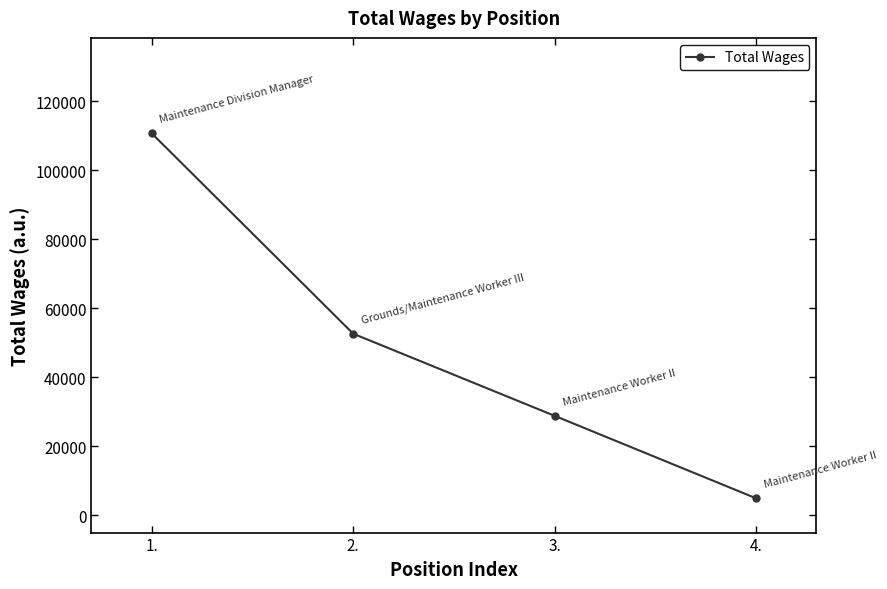

At which label is the value closest to 57820?

2.